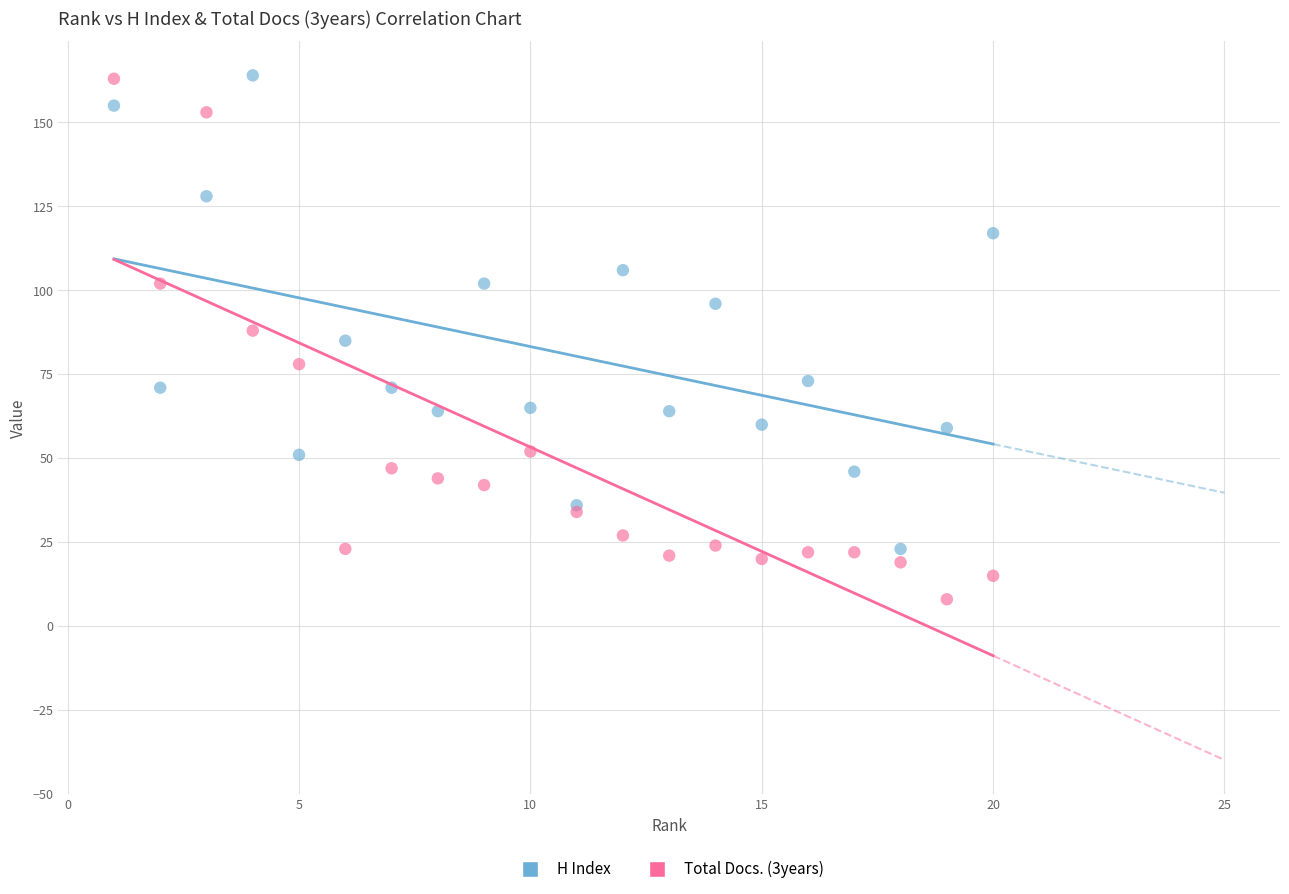

What are all the series names shown in the legend?

H Index, Total Docs. (3years)